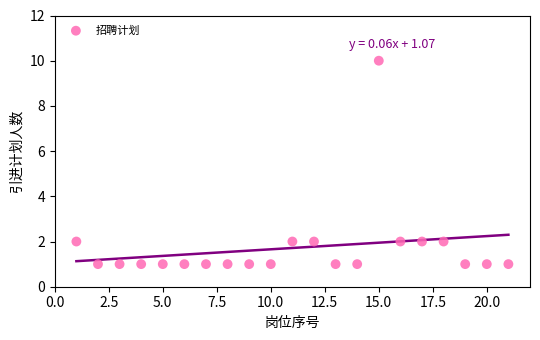

What is the range of X values (max minus min)?

20